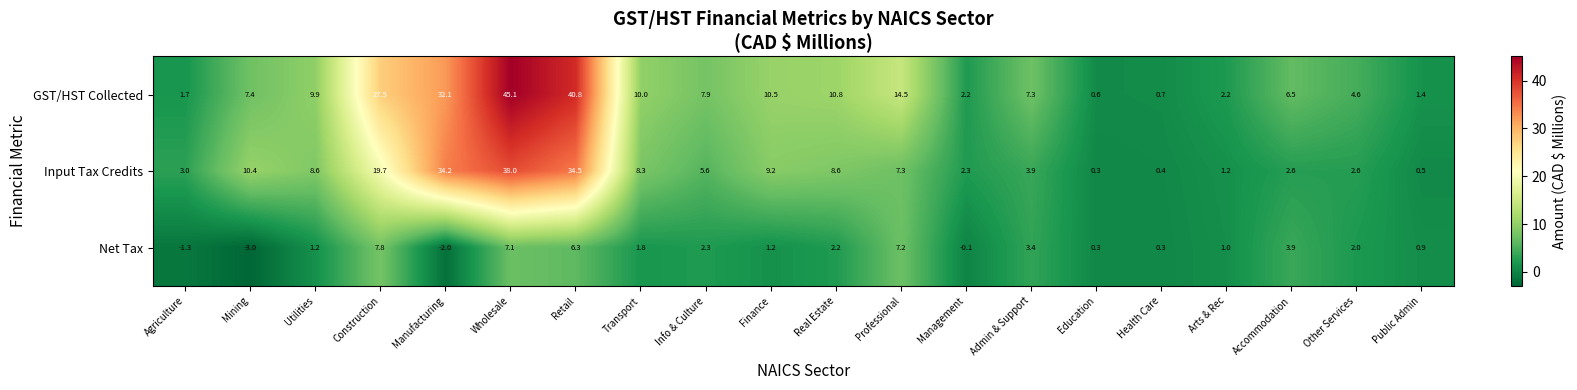

Where does the Net Tax series first go above 1?

Utilities